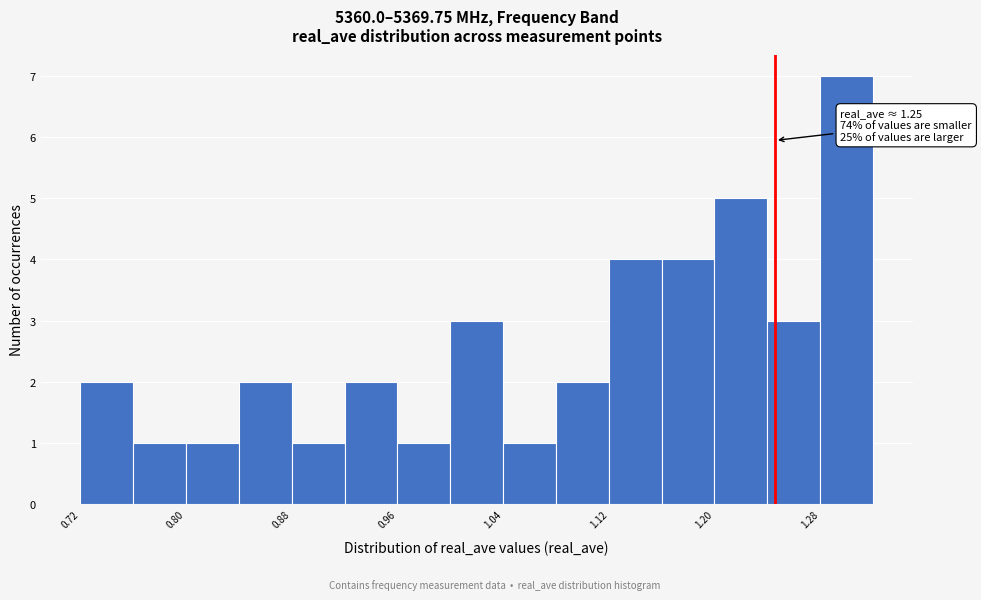

Which range on the x-axis has the tallest bar?

1.28 to 1.32